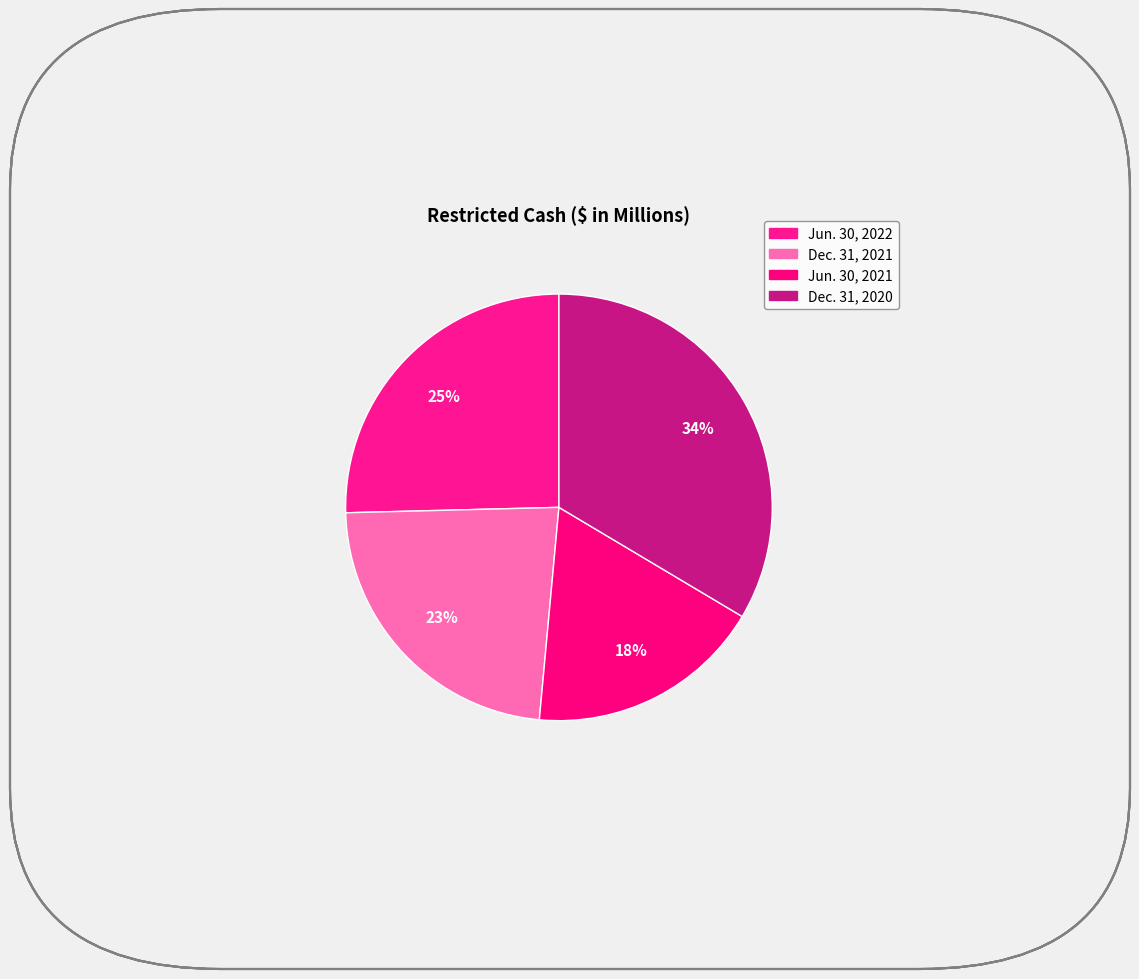

Count the number of slices in the pie.

4